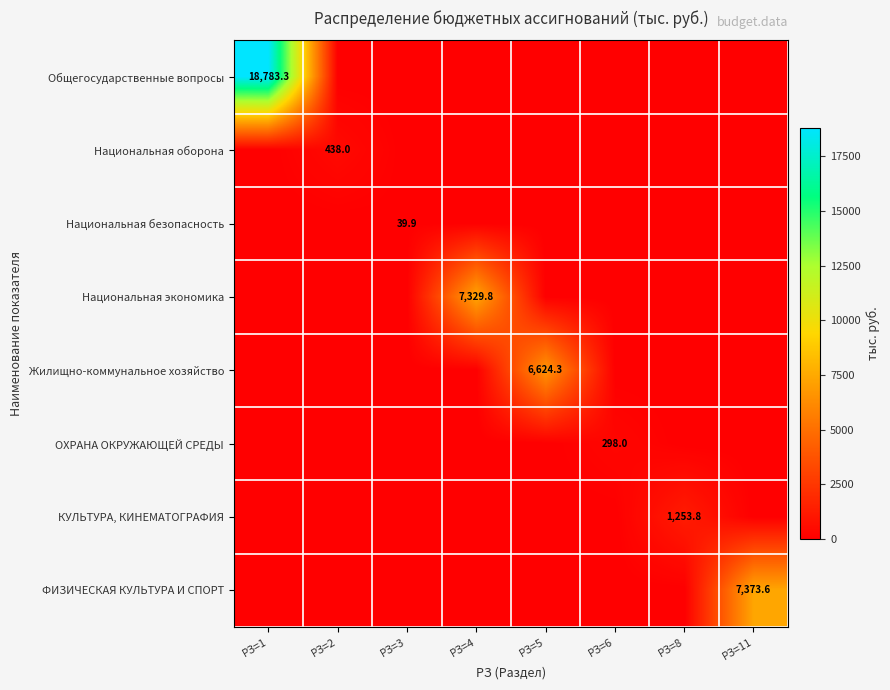

The ФИЗИЧЕСКАЯ КУЛЬТУРА И СПОРТ series shows 4342.9 at РЗ=11. True or false?

False